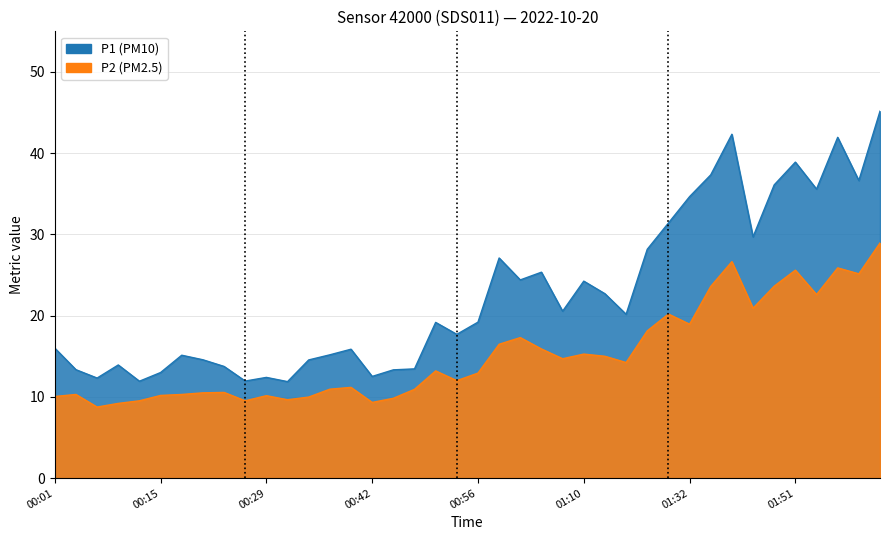

What is the difference between the P1 values at 01:51 and 01:40?

1.6